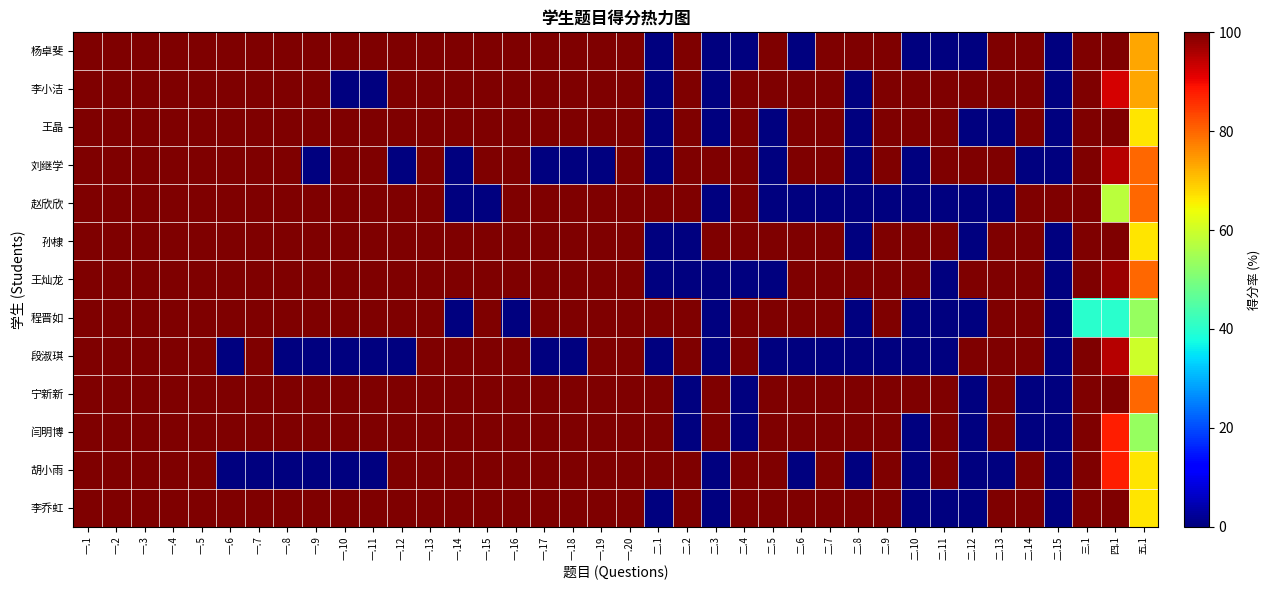

Reading right to left, what are all the values shown in this chart?

杨卓斐: 五.1=73.3	四.1=100.0	三.1=100.0	二.15=0.0	二.14=100.0	二.13=100.0	二.12=0.0	二.11=0.0	二.10=0.0	二.9=100.0	二.8=100.0	二.7=100.0	二.6=0.0	二.5=100.0	二.4=0.0	二.3=0.0	二.2=100.0	二.1=0.0	一.20=100.0	一.19=100.0	一.18=100.0	一.17=100.0	一.16=100.0	一.15=100.0	一.14=100.0	一.13=100.0	一.12=100.0	一.11=100.0	一.10=100.0	一.9=100.0	一.8=100.0	一.7=100.0	一.6=100.0	一.5=100.0	一.4=100.0	一.3=100.0	一.2=100.0	一.1=100.0
李小洁: 五.1=73.3	四.1=92.5	三.1=100.0	二.15=0.0	二.14=100.0	二.13=100.0	二.12=100.0	二.11=100.0	二.10=100.0	二.9=100.0	二.8=0.0	二.7=100.0	二.6=100.0	二.5=100.0	二.4=100.0	二.3=0.0	二.2=100.0	二.1=0.0	一.20=100.0	一.19=100.0	一.18=100.0	一.17=100.0	一.16=100.0	一.15=100.0	一.14=100.0	一.13=100.0	一.12=100.0	一.11=0.0	一.10=0.0	一.9=100.0	一.8=100.0	一.7=100.0	一.6=100.0	一.5=100.0	一.4=100.0	一.3=100.0	一.2=100.0	一.1=100.0
王晶: 五.1=66.7	四.1=100.0	三.1=100.0	二.15=0.0	二.14=100.0	二.13=0.0	二.12=0.0	二.11=100.0	二.10=100.0	二.9=100.0	二.8=0.0	二.7=100.0	二.6=100.0	二.5=0.0	二.4=100.0	二.3=0.0	二.2=100.0	二.1=0.0	一.20=100.0	一.19=100.0	一.18=100.0	一.17=100.0	一.16=100.0	一.15=100.0	一.14=100.0	一.13=100.0	一.12=100.0	一.11=100.0	一.10=100.0	一.9=100.0	一.8=100.0	一.7=100.0	一.6=100.0	一.5=100.0	一.4=100.0	一.3=100.0	一.2=100.0	一.1=100.0
刘继学: 五.1=80.0	四.1=95.0	三.1=100.0	二.15=0.0	二.14=0.0	二.13=100.0	二.12=100.0	二.11=100.0	二.10=0.0	二.9=100.0	二.8=0.0	二.7=100.0	二.6=100.0	二.5=0.0	二.4=100.0	二.3=100.0	二.2=100.0	二.1=0.0	一.20=100.0	一.19=0.0	一.18=0.0	一.17=0.0	一.16=100.0	一.15=100.0	一.14=0.0	一.13=100.0	一.12=0.0	一.11=100.0	一.10=100.0	一.9=0.0	一.8=100.0	一.7=100.0	一.6=100.0	一.5=100.0	一.4=100.0	一.3=100.0	一.2=100.0	一.1=100.0
赵欣欣: 五.1=80.0	四.1=57.5	三.1=100.0	二.15=100.0	二.14=100.0	二.13=0.0	二.12=0.0	二.11=0.0	二.10=0.0	二.9=0.0	二.8=0.0	二.7=0.0	二.6=0.0	二.5=0.0	二.4=100.0	二.3=0.0	二.2=100.0	二.1=100.0	一.20=100.0	一.19=100.0	一.18=100.0	一.17=100.0	一.16=100.0	一.15=0.0	一.14=0.0	一.13=100.0	一.12=100.0	一.11=100.0	一.10=100.0	一.9=100.0	一.8=100.0	一.7=100.0	一.6=100.0	一.5=100.0	一.4=100.0	一.3=100.0	一.2=100.0	一.1=100.0
孙棣: 五.1=66.7	四.1=100.0	三.1=100.0	二.15=0.0	二.14=100.0	二.13=100.0	二.12=0.0	二.11=100.0	二.10=100.0	二.9=100.0	二.8=0.0	二.7=100.0	二.6=100.0	二.5=100.0	二.4=100.0	二.3=100.0	二.2=0.0	二.1=0.0	一.20=100.0	一.19=100.0	一.18=100.0	一.17=100.0	一.16=100.0	一.15=100.0	一.14=100.0	一.13=100.0	一.12=100.0	一.11=100.0	一.10=100.0	一.9=100.0	一.8=100.0	一.7=100.0	一.6=100.0	一.5=100.0	一.4=100.0	一.3=100.0	一.2=100.0	一.1=100.0
王灿龙: 五.1=80.0	四.1=97.5	三.1=100.0	二.15=0.0	二.14=100.0	二.13=100.0	二.12=100.0	二.11=0.0	二.10=100.0	二.9=100.0	二.8=100.0	二.7=100.0	二.6=100.0	二.5=0.0	二.4=0.0	二.3=0.0	二.2=0.0	二.1=0.0	一.20=100.0	一.19=100.0	一.18=100.0	一.17=100.0	一.16=100.0	一.15=100.0	一.14=100.0	一.13=100.0	一.12=100.0	一.11=100.0	一.10=100.0	一.9=100.0	一.8=100.0	一.7=100.0	一.6=100.0	一.5=100.0	一.4=100.0	一.3=100.0	一.2=100.0	一.1=100.0
程晋如: 五.1=53.3	四.1=40.0	三.1=40.0	二.15=0.0	二.14=100.0	二.13=100.0	二.12=0.0	二.11=0.0	二.10=0.0	二.9=100.0	二.8=0.0	二.7=100.0	二.6=100.0	二.5=100.0	二.4=100.0	二.3=0.0	二.2=100.0	二.1=100.0	一.20=100.0	一.19=100.0	一.18=100.0	一.17=100.0	一.16=0.0	一.15=100.0	一.14=0.0	一.13=100.0	一.12=100.0	一.11=100.0	一.10=100.0	一.9=100.0	一.8=100.0	一.7=100.0	一.6=100.0	一.5=100.0	一.4=100.0	一.3=100.0	一.2=100.0	一.1=100.0
段淑琪: 五.1=60.0	四.1=95.0	三.1=100.0	二.15=0.0	二.14=100.0	二.13=100.0	二.12=100.0	二.11=0.0	二.10=0.0	二.9=0.0	二.8=0.0	二.7=0.0	二.6=0.0	二.5=0.0	二.4=100.0	二.3=0.0	二.2=100.0	二.1=0.0	一.20=100.0	一.19=100.0	一.18=0.0	一.17=0.0	一.16=100.0	一.15=100.0	一.14=100.0	一.13=100.0	一.12=0.0	一.11=0.0	一.10=0.0	一.9=0.0	一.8=0.0	一.7=100.0	一.6=0.0	一.5=100.0	一.4=100.0	一.3=100.0	一.2=100.0	一.1=100.0
宁新新: 五.1=80.0	四.1=100.0	三.1=100.0	二.15=0.0	二.14=0.0	二.13=100.0	二.12=0.0	二.11=100.0	二.10=100.0	二.9=100.0	二.8=100.0	二.7=100.0	二.6=100.0	二.5=100.0	二.4=0.0	二.3=100.0	二.2=0.0	二.1=100.0	一.20=100.0	一.19=100.0	一.18=100.0	一.17=100.0	一.16=100.0	一.15=100.0	一.14=100.0	一.13=100.0	一.12=100.0	一.11=100.0	一.10=100.0	一.9=100.0	一.8=100.0	一.7=100.0	一.6=100.0	一.5=100.0	一.4=100.0	一.3=100.0	一.2=100.0	一.1=100.0
闫明博: 五.1=53.3	四.1=87.5	三.1=100.0	二.15=0.0	二.14=0.0	二.13=100.0	二.12=0.0	二.11=100.0	二.10=0.0	二.9=100.0	二.8=100.0	二.7=100.0	二.6=100.0	二.5=100.0	二.4=0.0	二.3=100.0	二.2=0.0	二.1=100.0	一.20=100.0	一.19=100.0	一.18=100.0	一.17=100.0	一.16=100.0	一.15=100.0	一.14=100.0	一.13=100.0	一.12=100.0	一.11=100.0	一.10=100.0	一.9=100.0	一.8=100.0	一.7=100.0	一.6=100.0	一.5=100.0	一.4=100.0	一.3=100.0	一.2=100.0	一.1=100.0
胡小雨: 五.1=66.7	四.1=87.5	三.1=100.0	二.15=0.0	二.14=100.0	二.13=0.0	二.12=0.0	二.11=100.0	二.10=0.0	二.9=100.0	二.8=0.0	二.7=100.0	二.6=0.0	二.5=100.0	二.4=100.0	二.3=0.0	二.2=100.0	二.1=100.0	一.20=100.0	一.19=100.0	一.18=100.0	一.17=100.0	一.16=100.0	一.15=100.0	一.14=100.0	一.13=100.0	一.12=100.0	一.11=0.0	一.10=0.0	一.9=0.0	一.8=0.0	一.7=0.0	一.6=0.0	一.5=100.0	一.4=100.0	一.3=100.0	一.2=100.0	一.1=100.0
李乔虹: 五.1=66.7	四.1=100.0	三.1=100.0	二.15=0.0	二.14=100.0	二.13=100.0	二.12=0.0	二.11=0.0	二.10=0.0	二.9=100.0	二.8=100.0	二.7=100.0	二.6=100.0	二.5=100.0	二.4=100.0	二.3=0.0	二.2=100.0	二.1=0.0	一.20=100.0	一.19=100.0	一.18=100.0	一.17=100.0	一.16=100.0	一.15=100.0	一.14=100.0	一.13=100.0	一.12=100.0	一.11=100.0	一.10=100.0	一.9=100.0	一.8=100.0	一.7=100.0	一.6=100.0	一.5=100.0	一.4=100.0	一.3=100.0	一.2=100.0	一.1=100.0